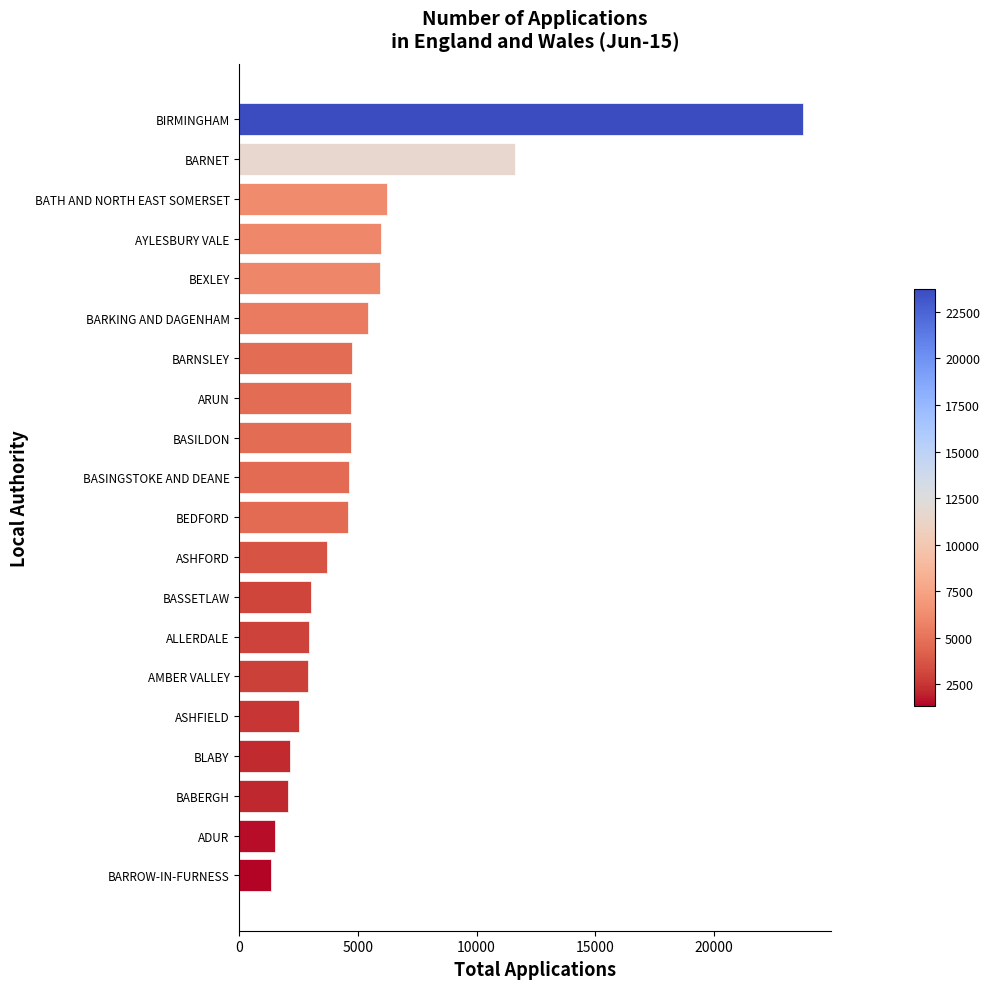

What is the value of the 12th bar from the top?

3675